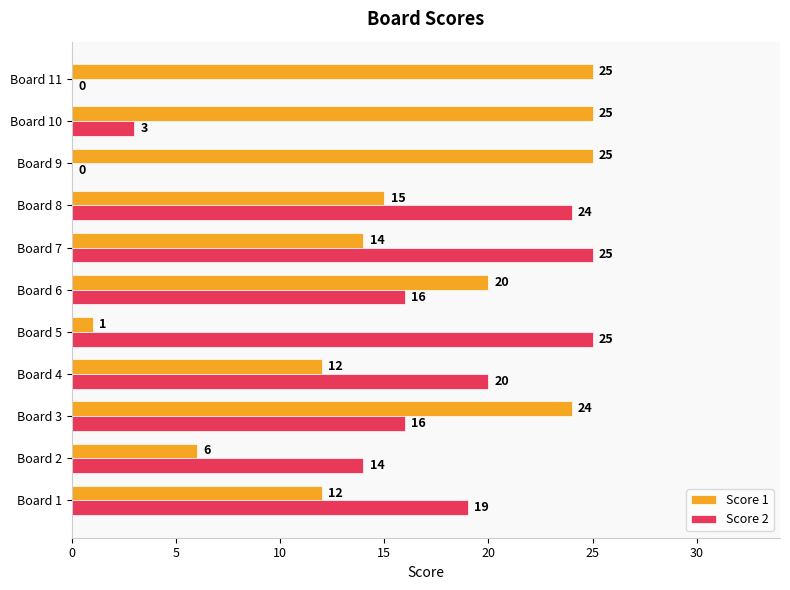

Where is Score 2 nearest to the value 12?

Board 2